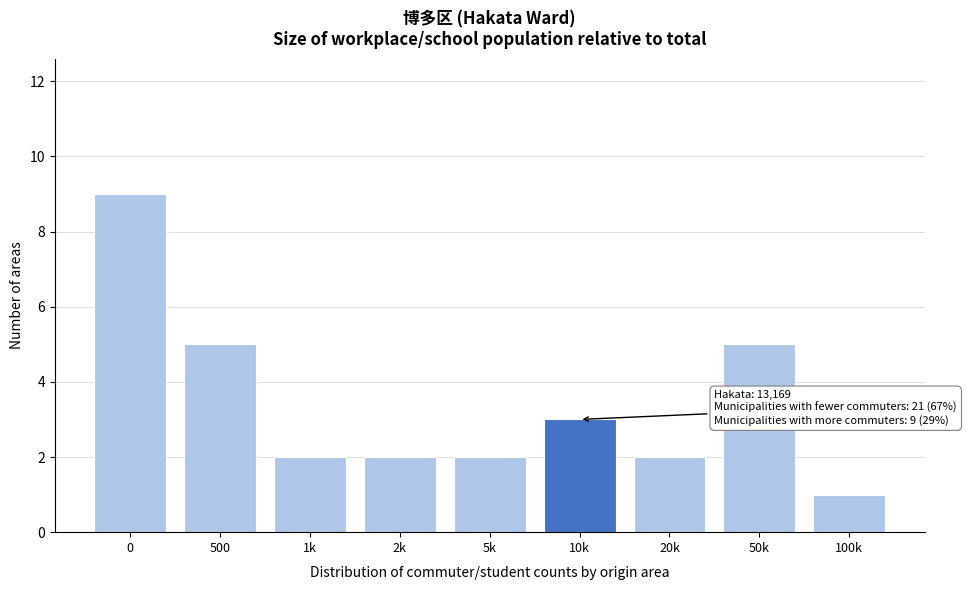

Reading left to right, list all the values displayed in this chart.

0=9	500=5	1k=2	2k=2	5k=2	10k=3	20k=2	50k=5	100k=1